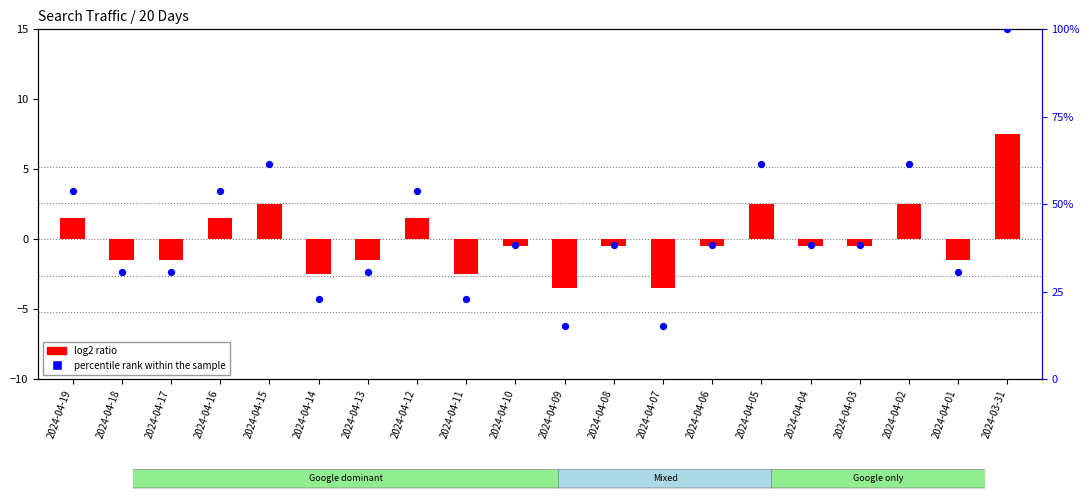

At how many categories does at least one series exceed 23?

18